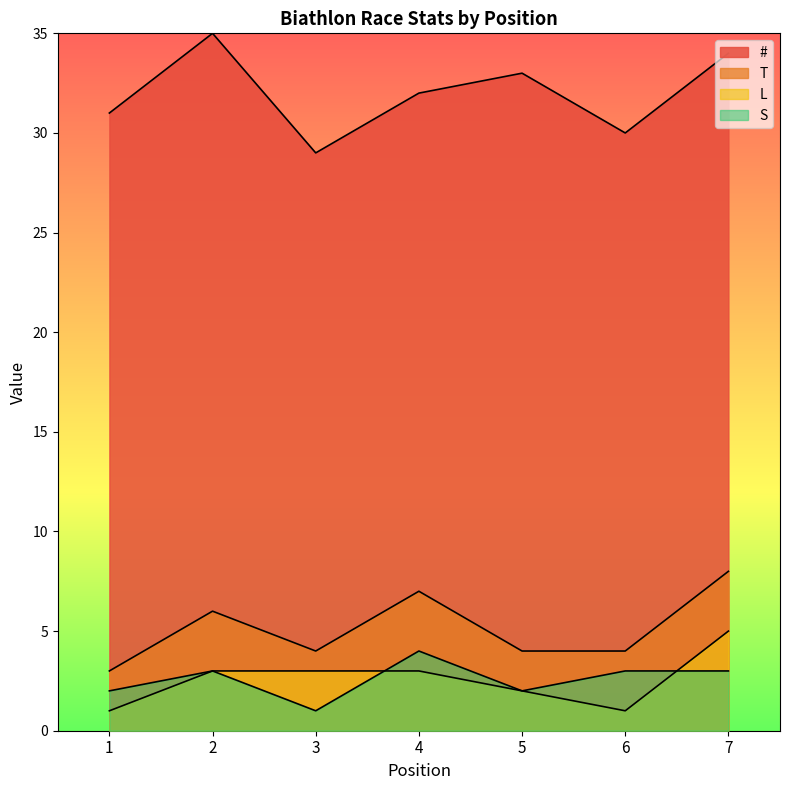

How many categories are shown in the chart?

7